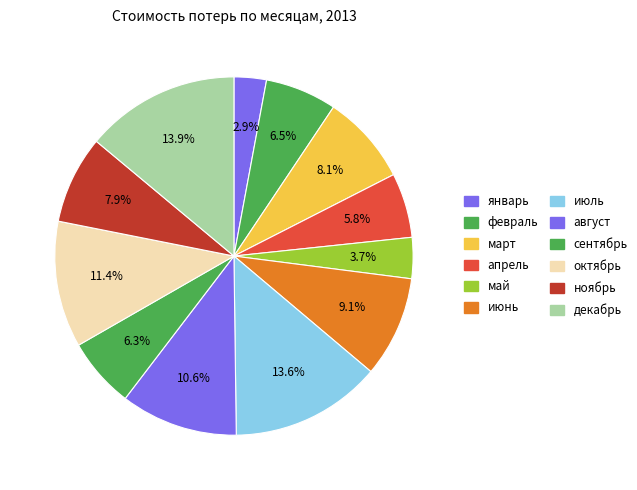

To the nearest percent, what percentage of the pie is сентябрь?

6%